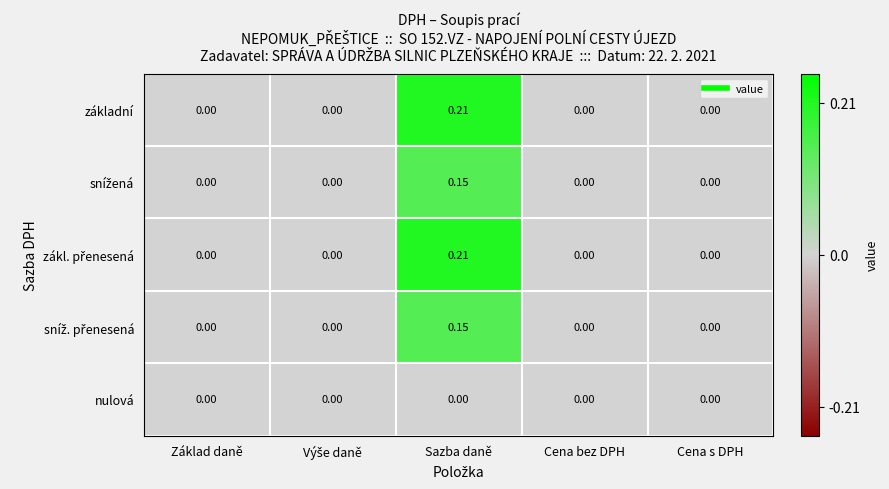

At which category does the chart reach its peak across all series?

Sazba daně